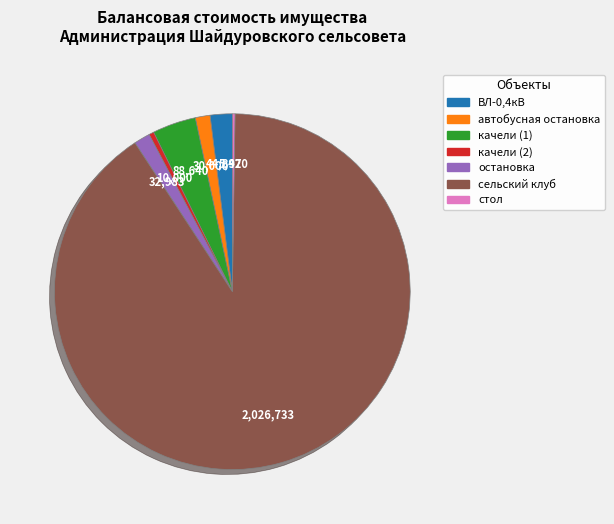

Which slice represents more than half of the pie?

сельский клуб